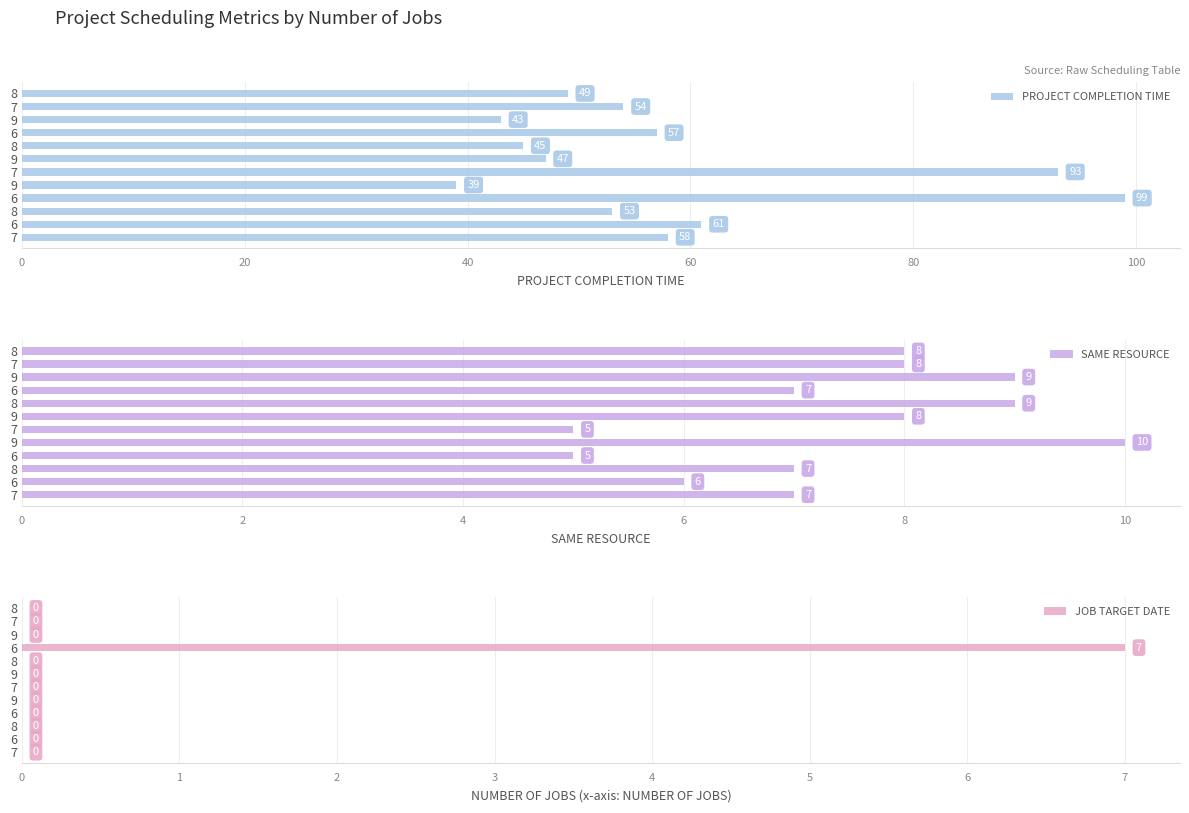

Which series has the widest spread of values?

PROJECT COMPLETION TIME